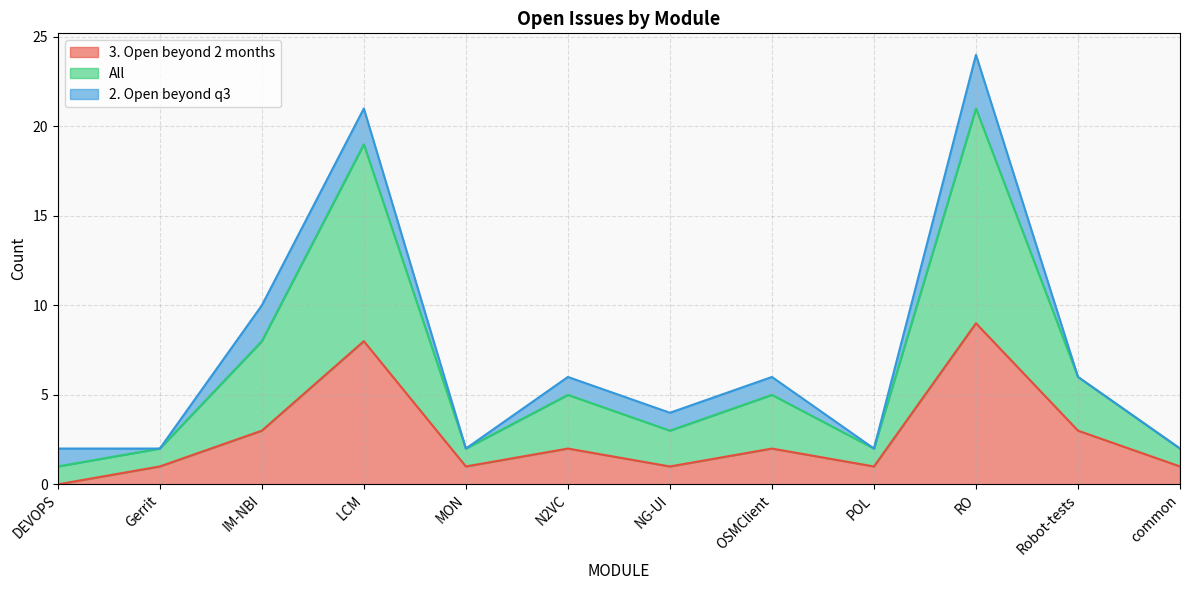

Does the chart have visible grid lines?

Yes